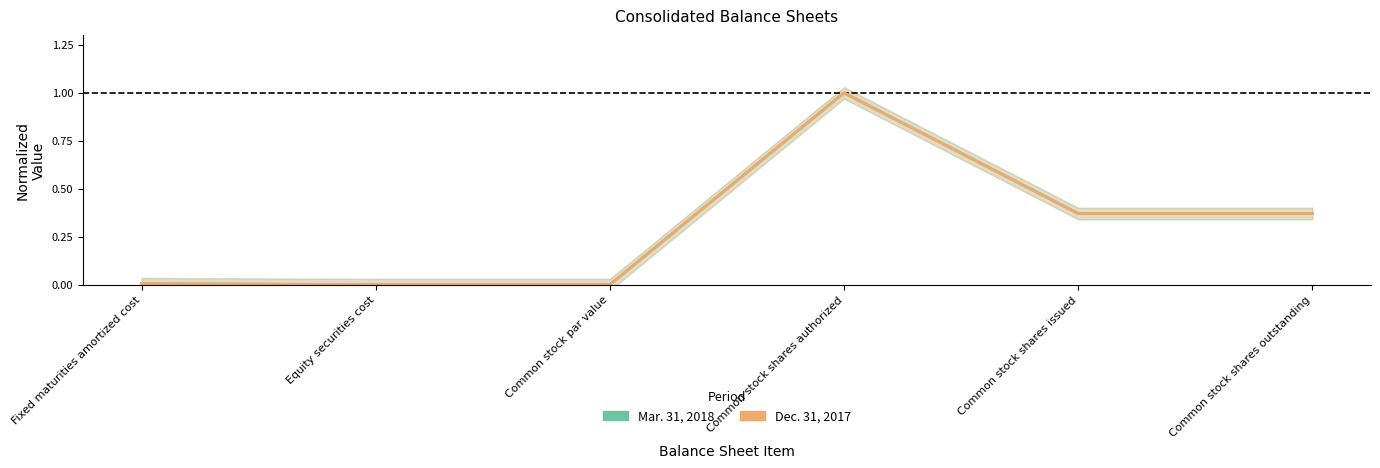

True or false: Mar. 31, 2018 has a value of 1.0 at Common stock shares authorized.

True